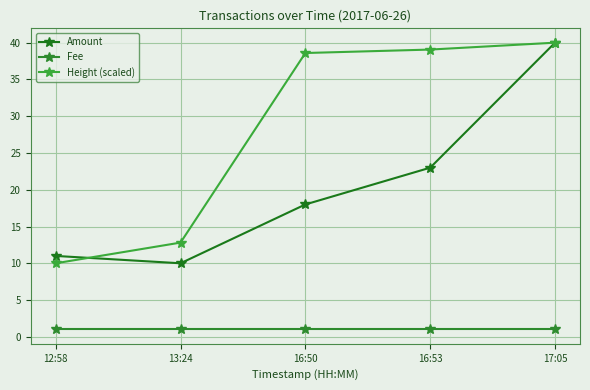

What is the difference between the Amount values at 16:53 and 17:05?

17.0